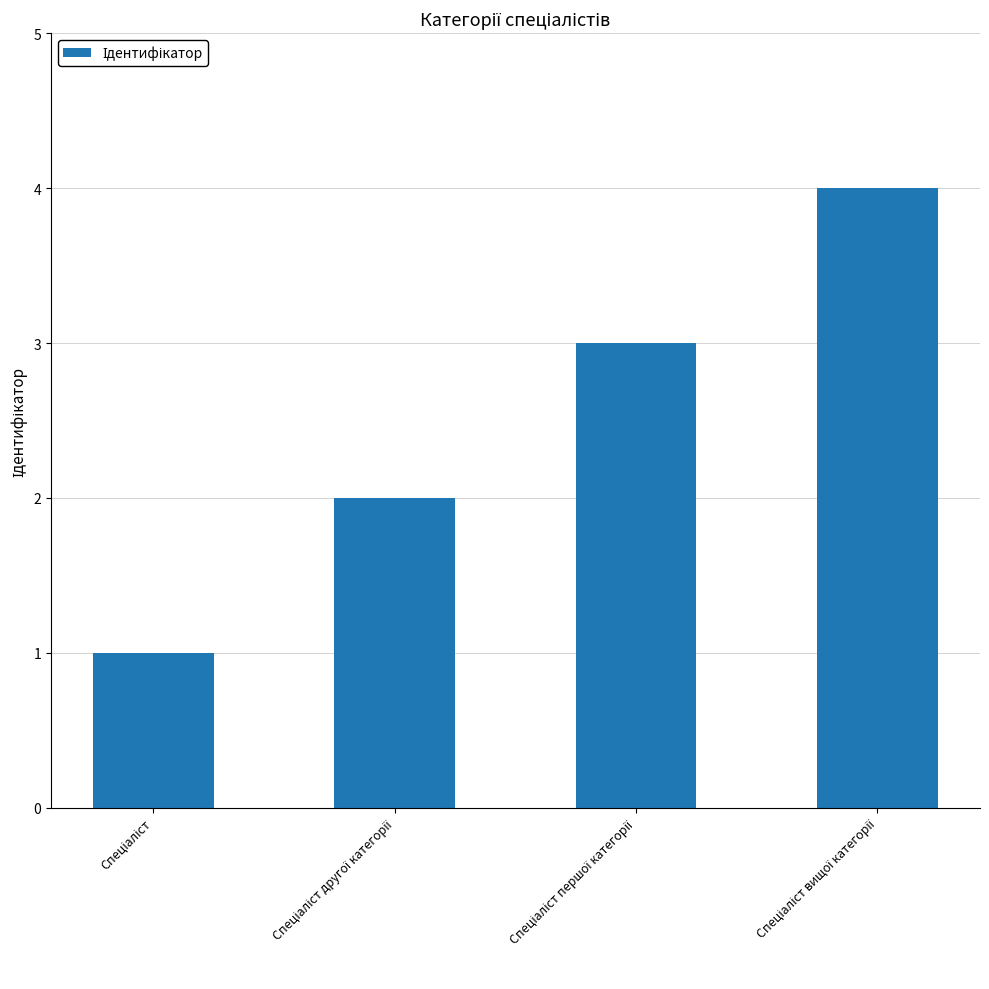

What is the maximum value shown in the chart?

4